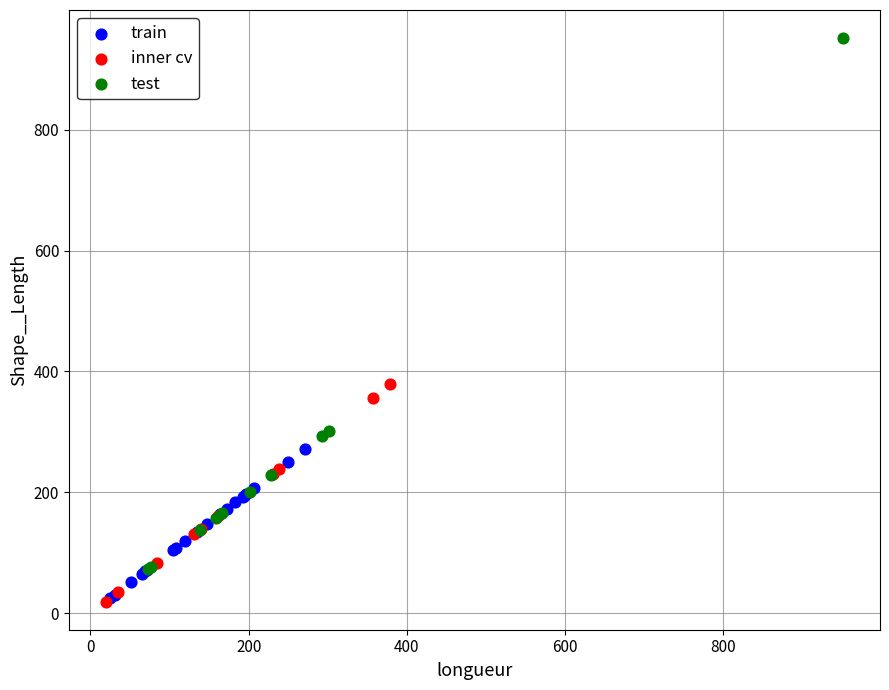

Which series reaches the maximum Y coordinate?

test